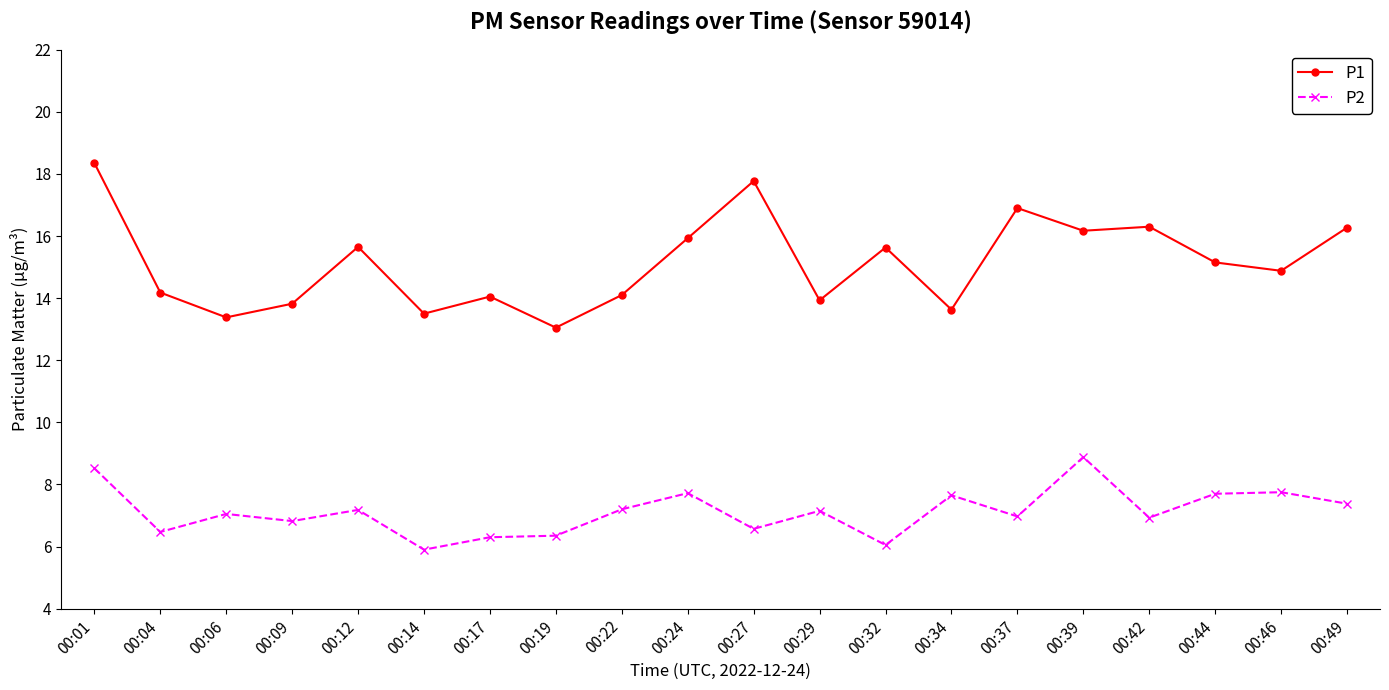

What is the difference between the maximum and minimum values in the P1 series?

5.3